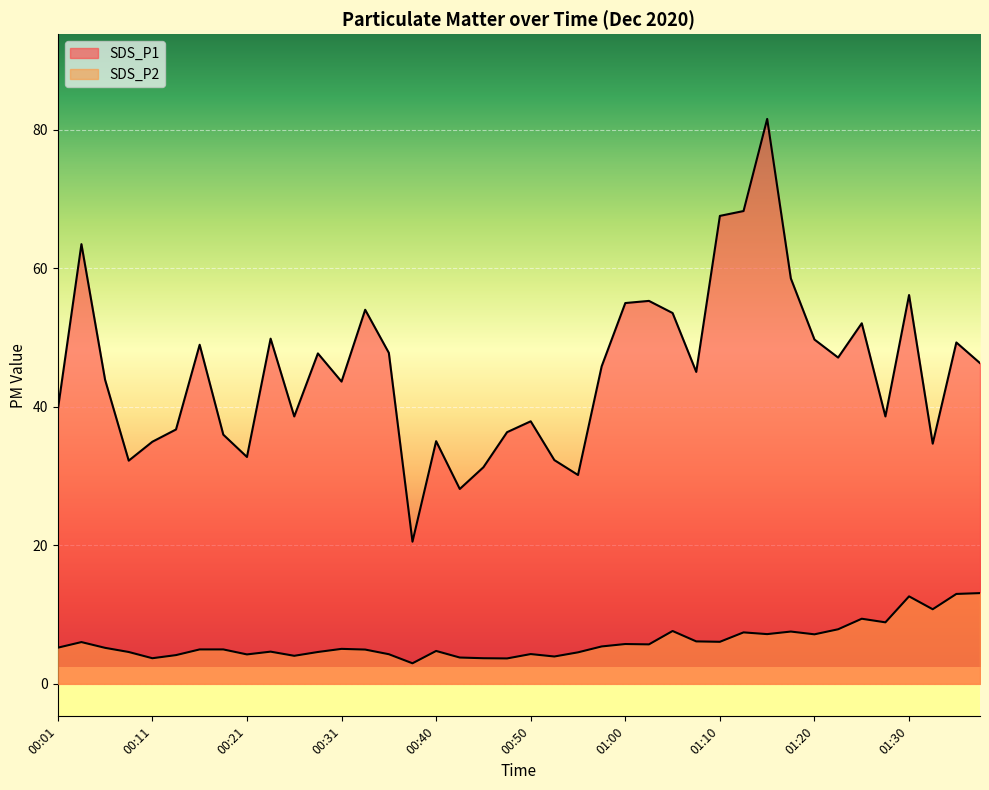

Which category has the lowest value in the SDS_P2 series?

00:38